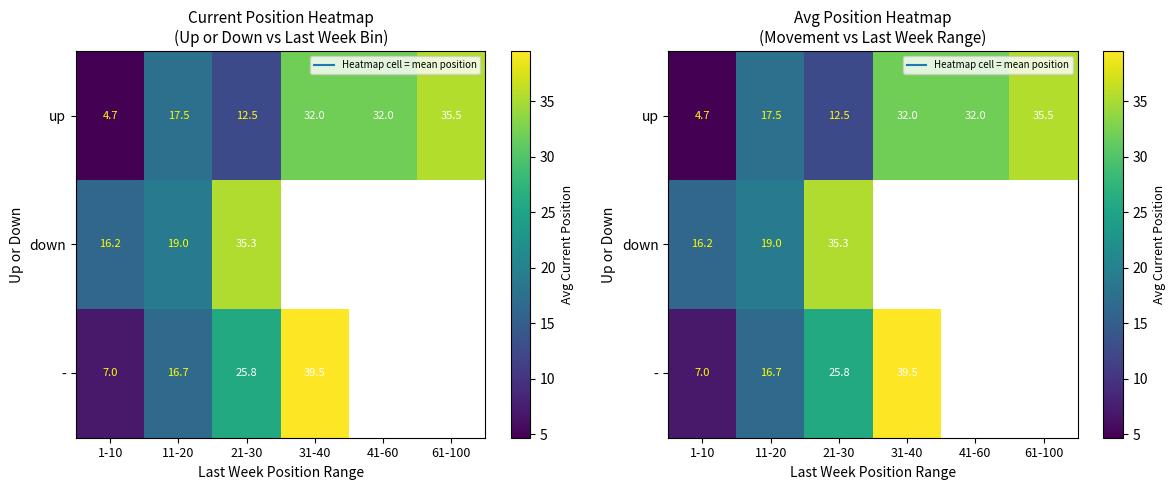

The value of up at 31-40 is 52.8. True or false?

False